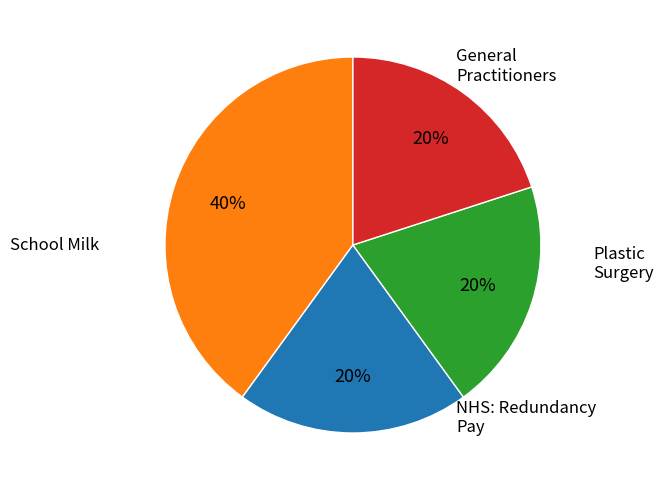

To the nearest percent, what is the difference between the largest and smallest slice percentages?

20%